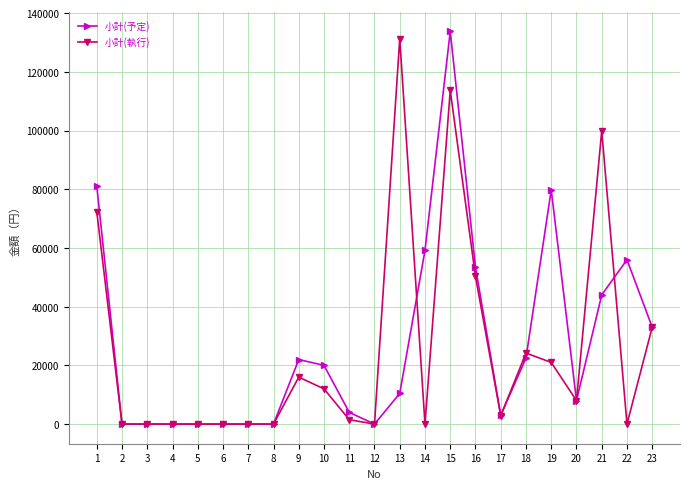

True or false: 小計(執行) has more than 0 interior local peaks.

True